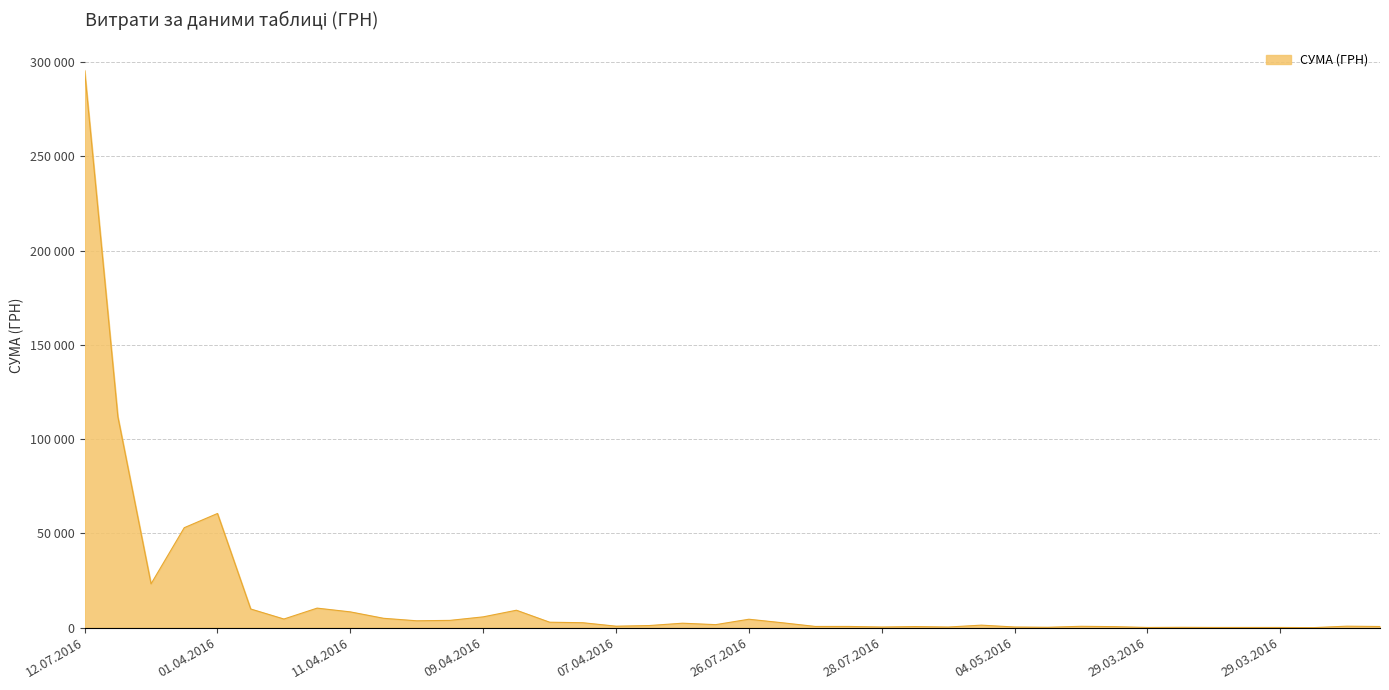

Is this an area chart (filled region under the line)?

Yes